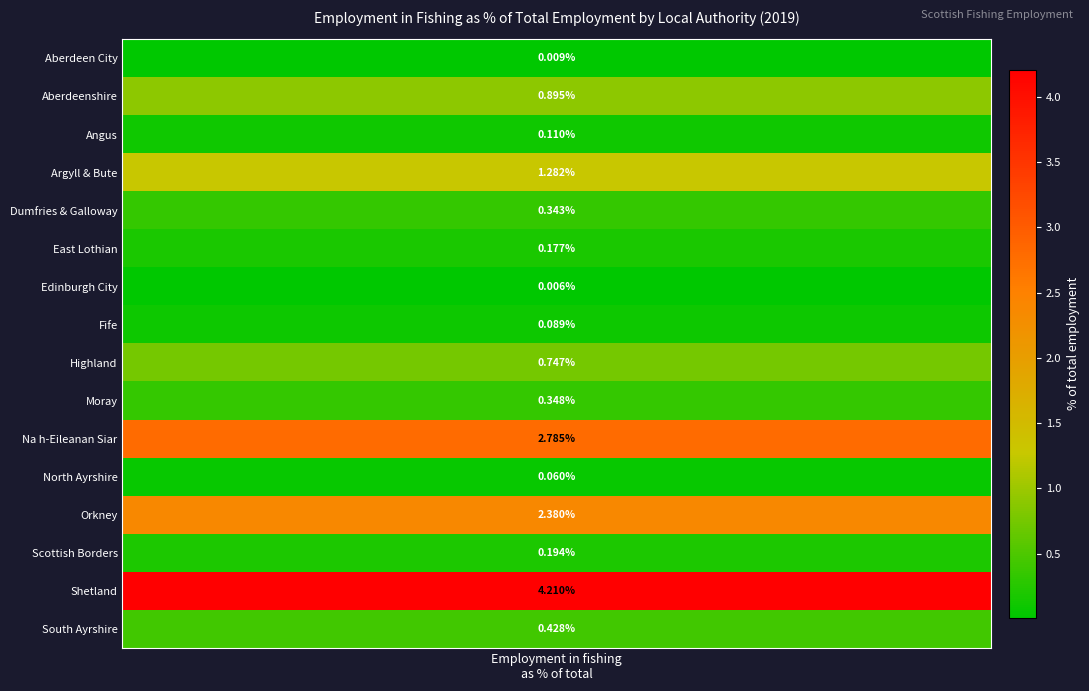

Rank the categories by value from lowest to highest.

Edinburgh City, Aberdeen City, North Ayrshire, Fife, Angus, East Lothian, Scottish Borders, Dumfries & Galloway, Moray, South Ayrshire, Highland, Aberdeenshire, Argyll & Bute, Orkney, Na h-Eileanan Siar, Shetland